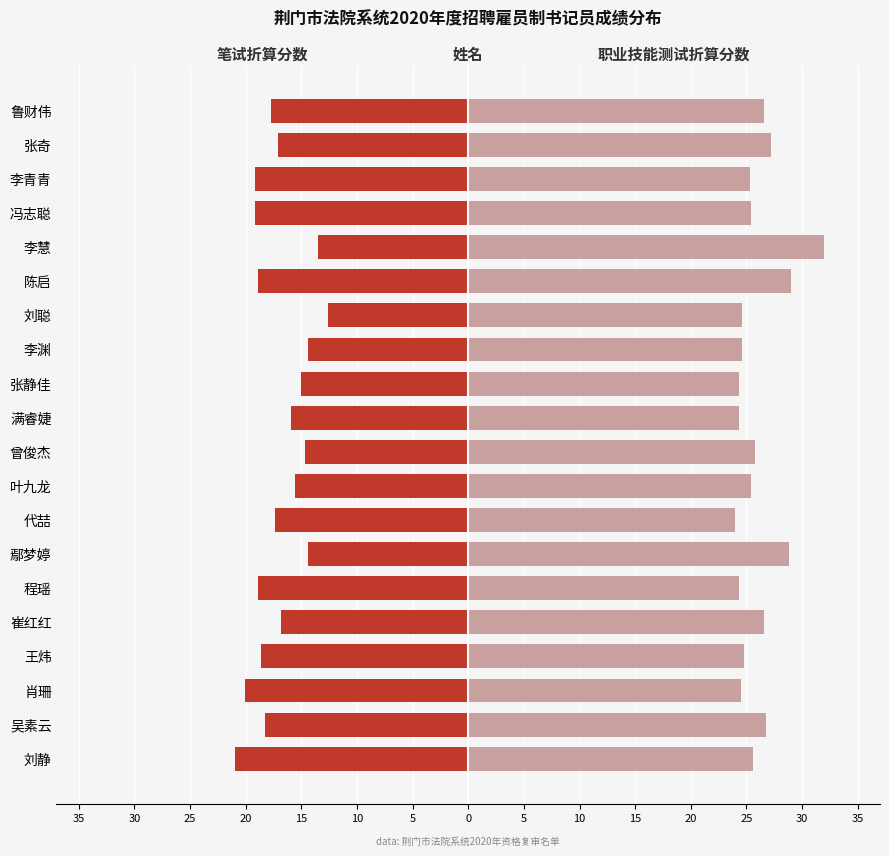

Between 满睿婕 and 曾俊杰, which is larger?

曾俊杰